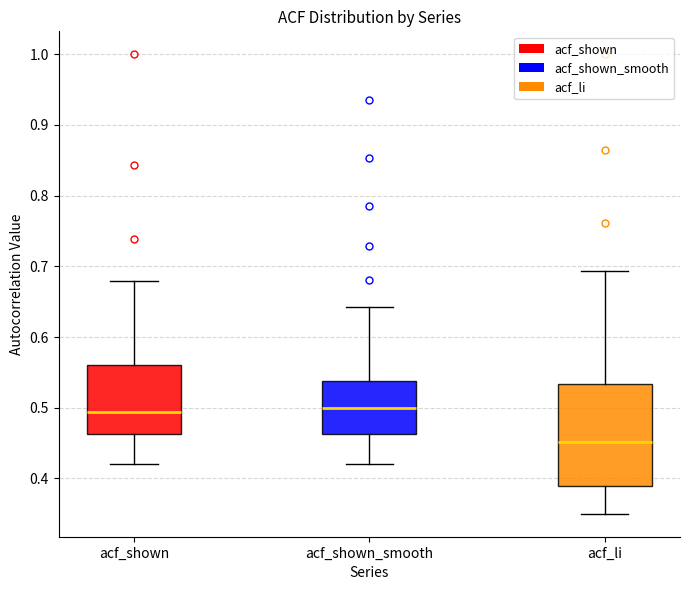

Where does the median line of the box for acf_shown sit on the y-axis? The values are not printed on the chart, so give them approximately, as read against the axis.

0.49